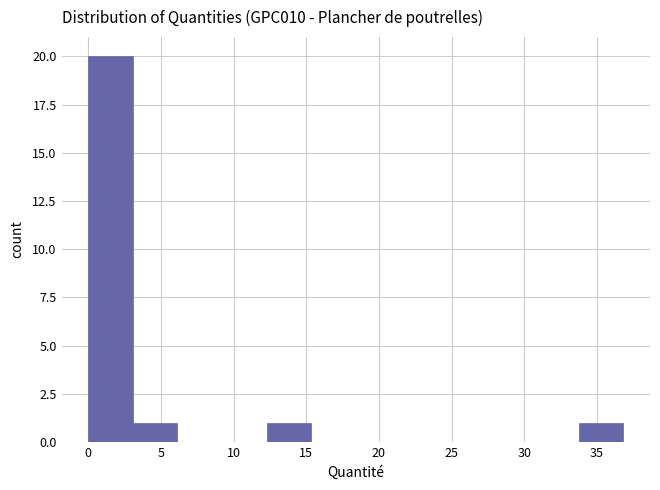

What is the height of the bar covering 3.0 to 6.0 on the x-axis? Neither the bar edges nor the heights are printed on the chart, so give them approximately, as read against the axes.

1